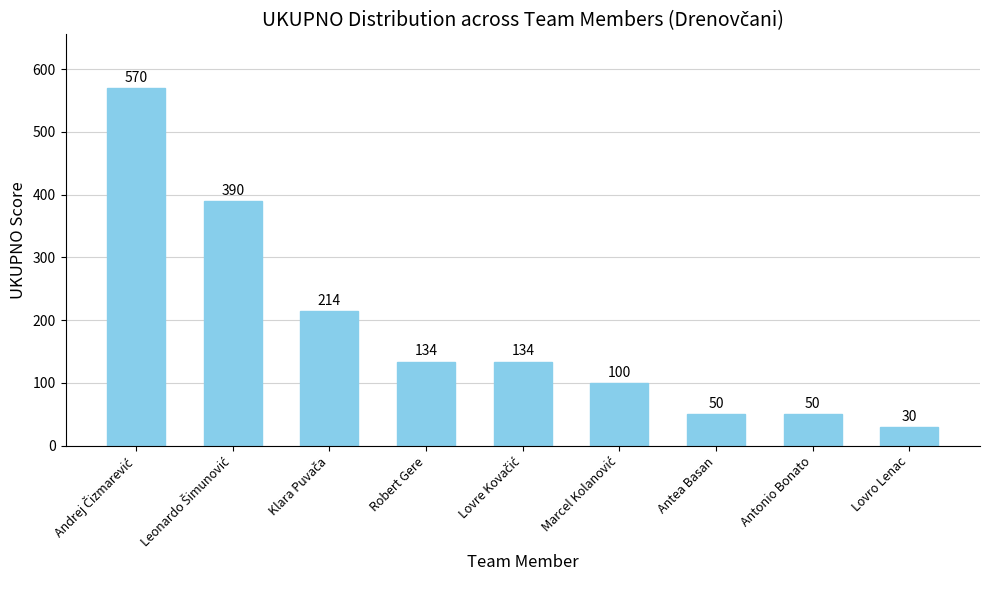

The chart shows a value of 12 at Antonio Bonato. True or false?

False